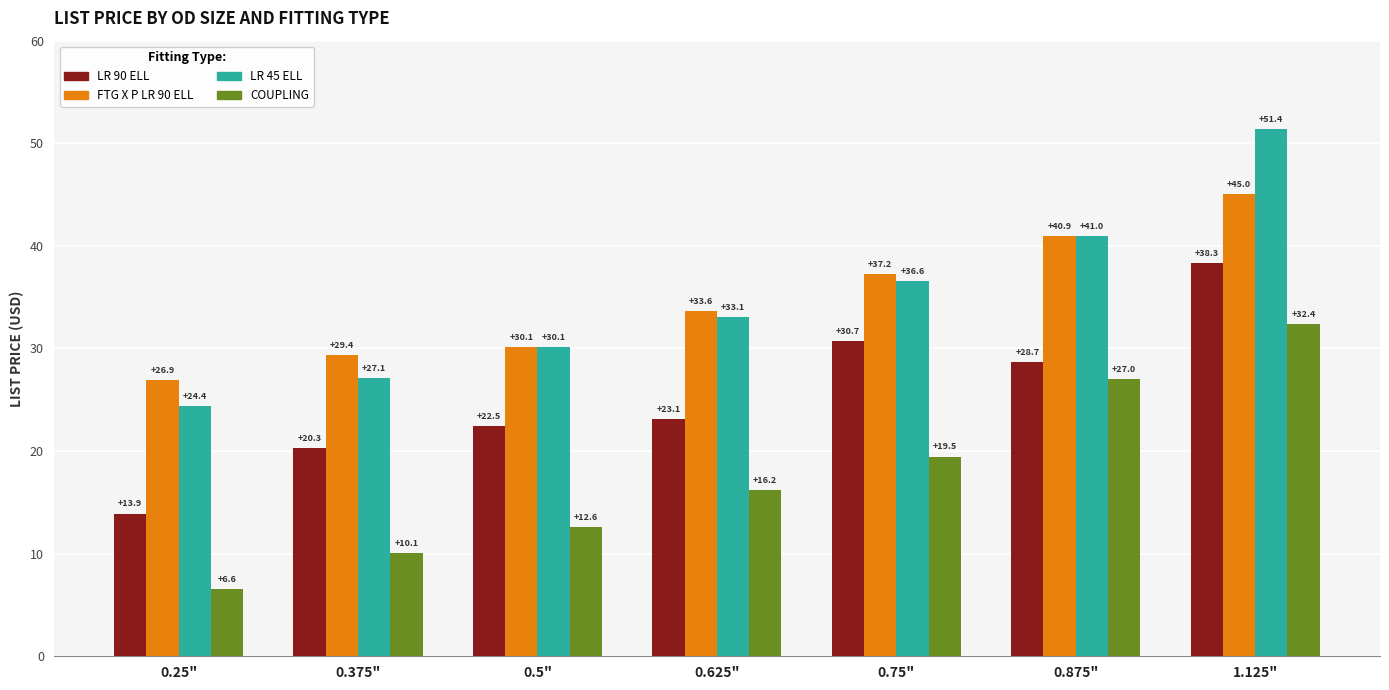

List the labels in order of LR 45 ELL value, largest first.

1.125", 0.875", 0.75", 0.625", 0.5", 0.375", 0.25"